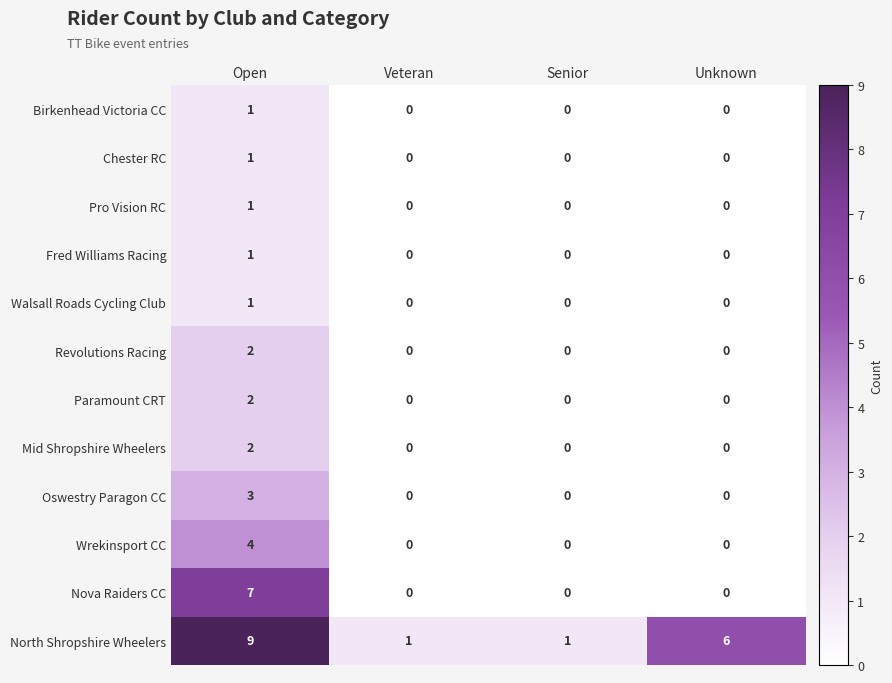

What is the maximum value shown in the chart?

9